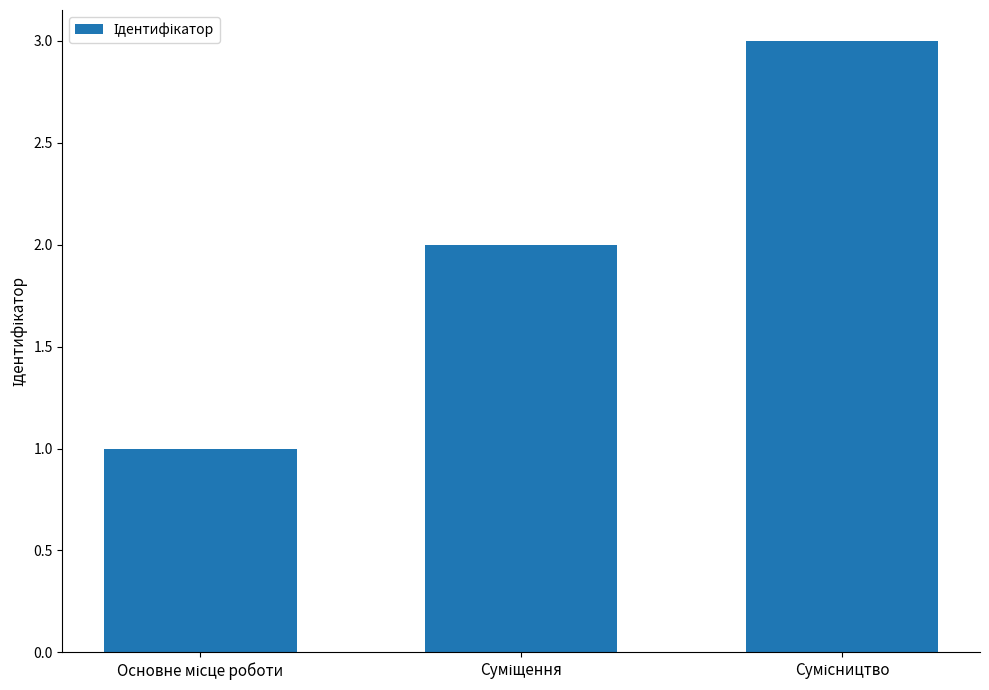

What is the sum of all values?

6